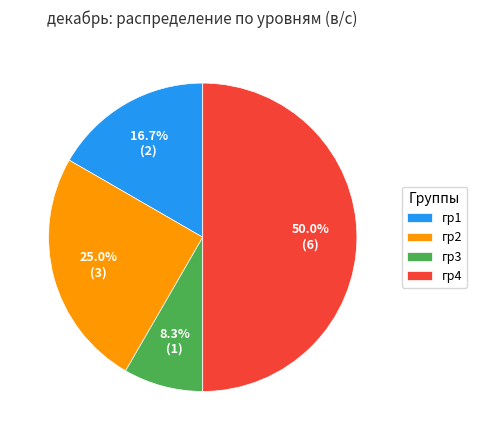

What percentage is the гр1 slice, to the nearest percent?

17%